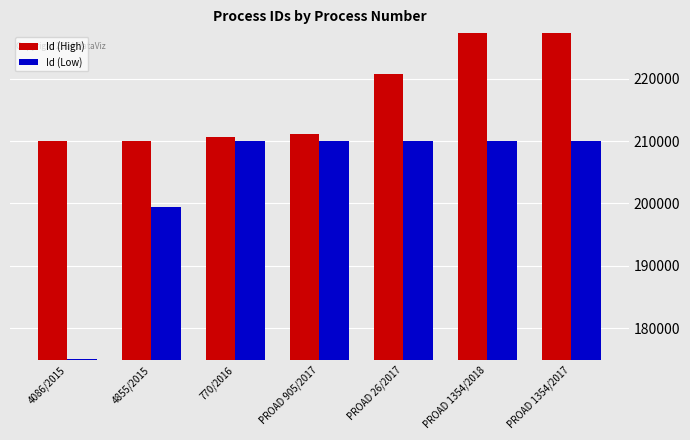

What is the label of the 1st bar from the right?

PROAD 1354/2017